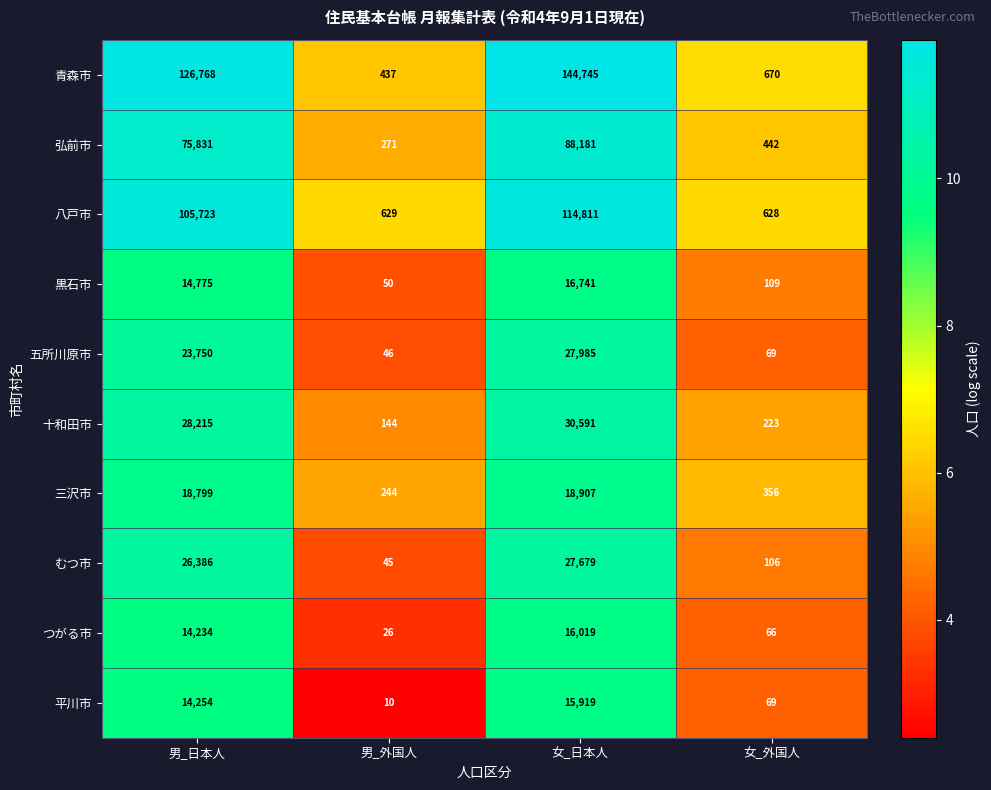

Count the number of data series in this chart.

10